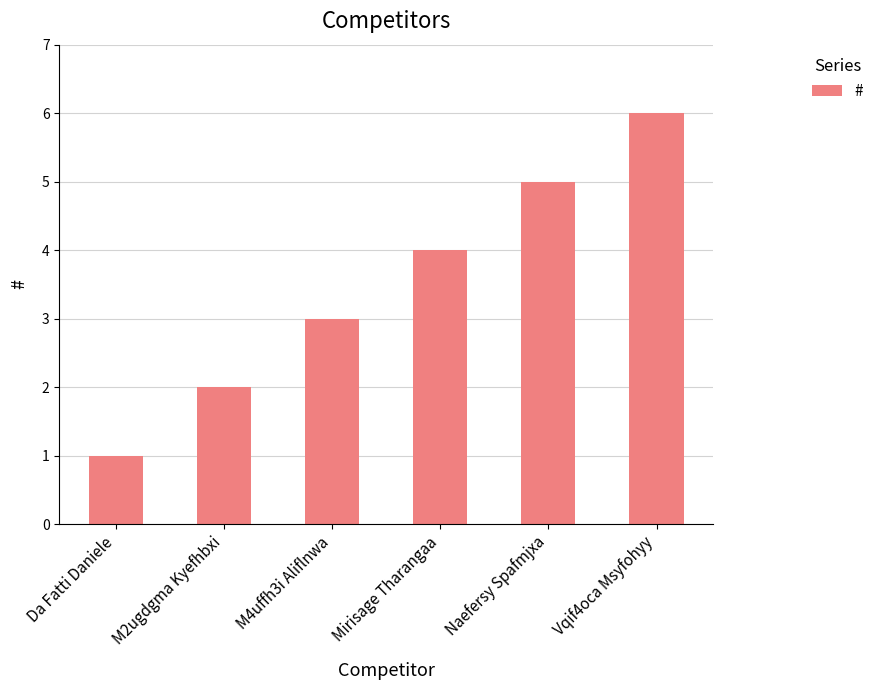

Rank the categories by value from lowest to highest.

Da Fatti Daniele, M2ugdgma Kyefhbxi, M4uffh3i Aliflnwa, Mirisage Tharangaa, Naefersy Spafmjxa, Vqif4oca Msyfohyy